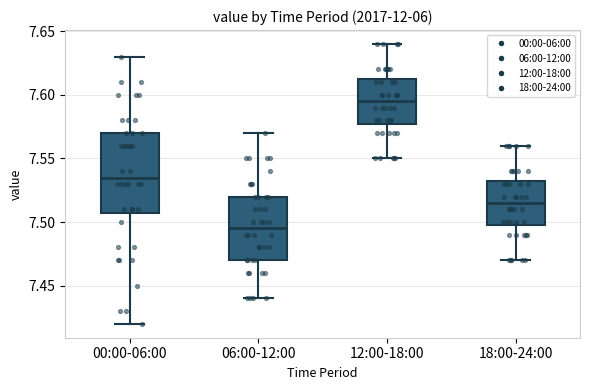

Comparing the boxes themselves (not the whiskers), which one is the tallest?

00:00-06:00